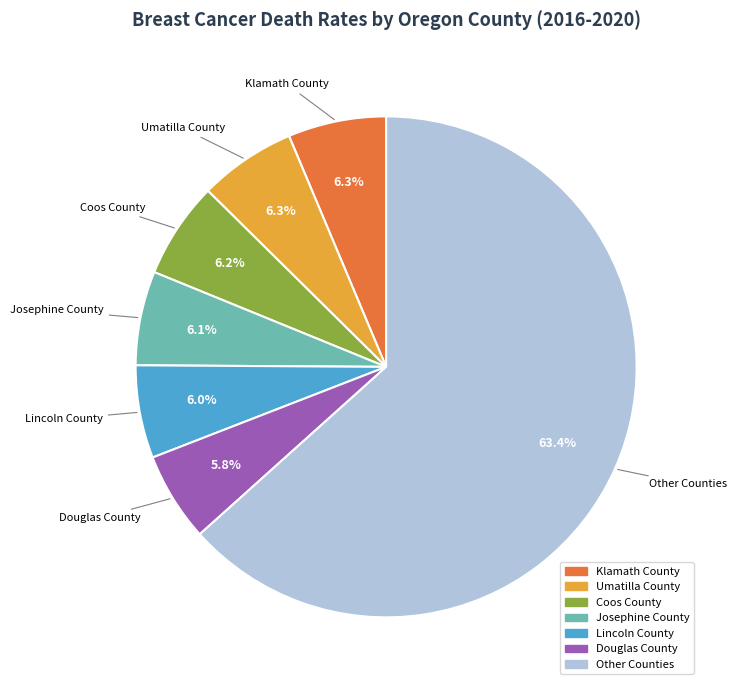

Does any single category account for the majority?

Yes